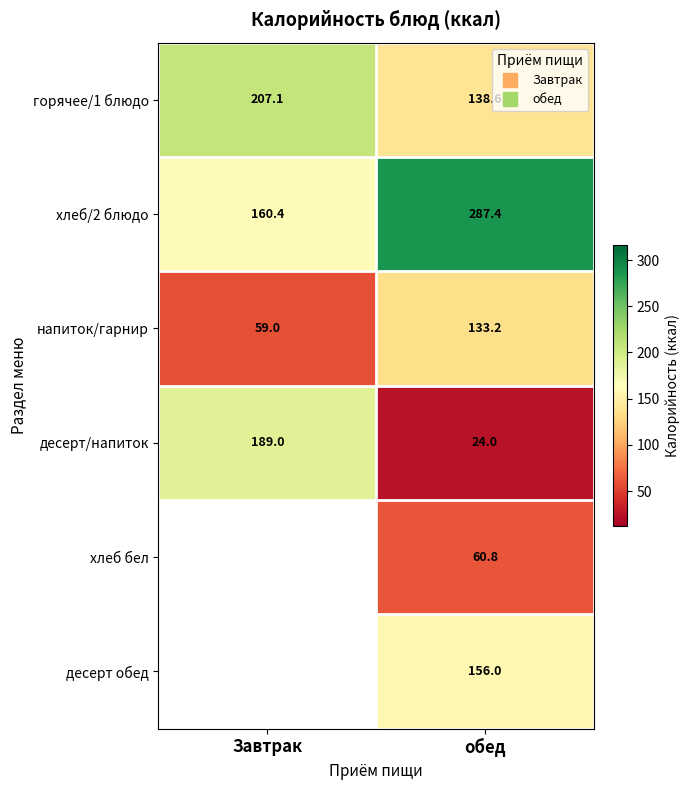

Which series has the largest total across all categories?

хлеб/2 блюдо